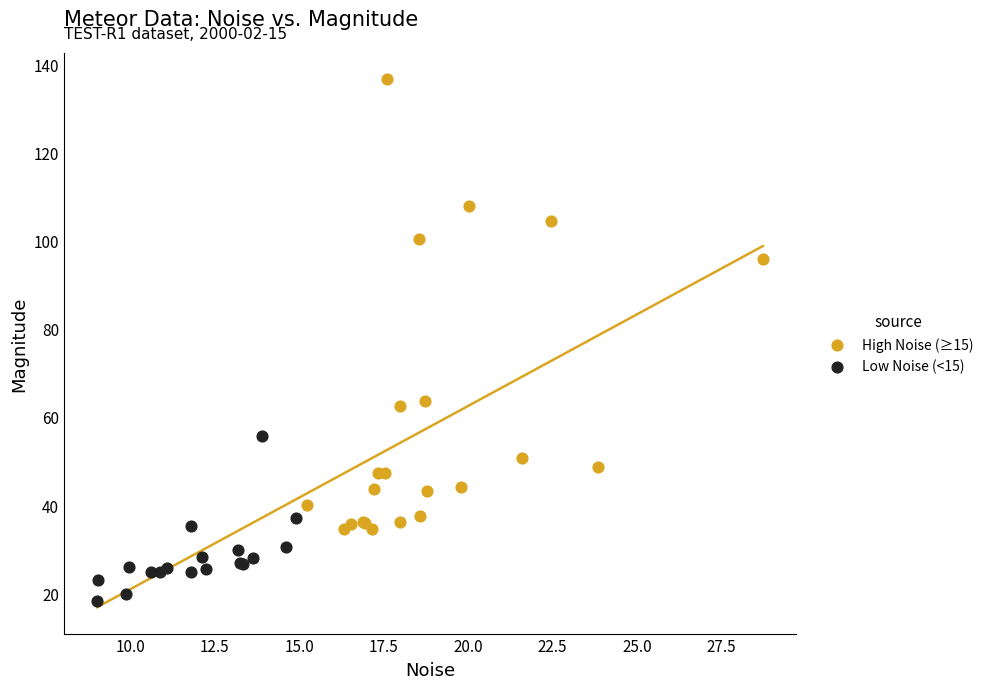

Which series has the largest Y range (max minus min)?

High Noise (≥15)